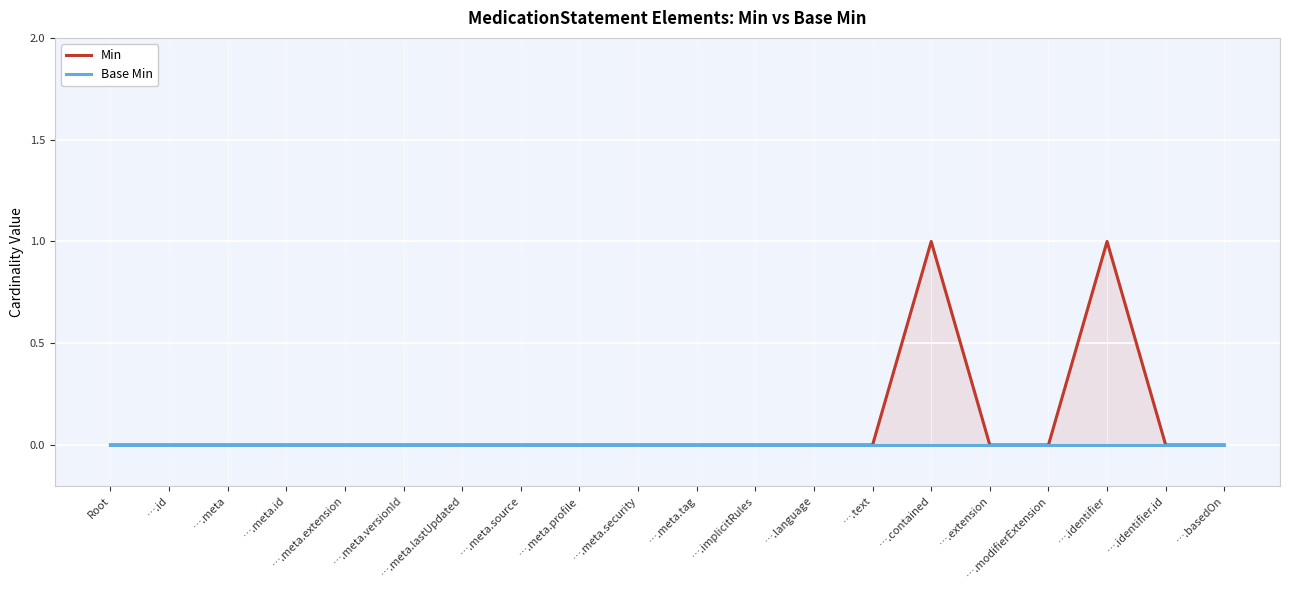

How many values in Min are above zero?

2